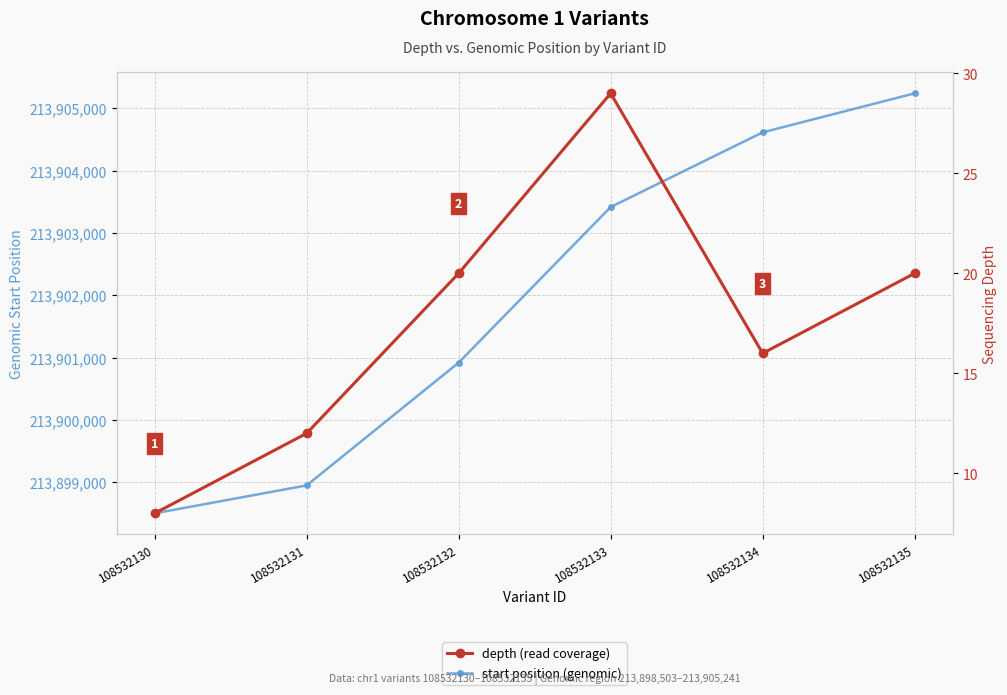

True or false: start position (genomic) and depth (read coverage) intersect in this chart.

False